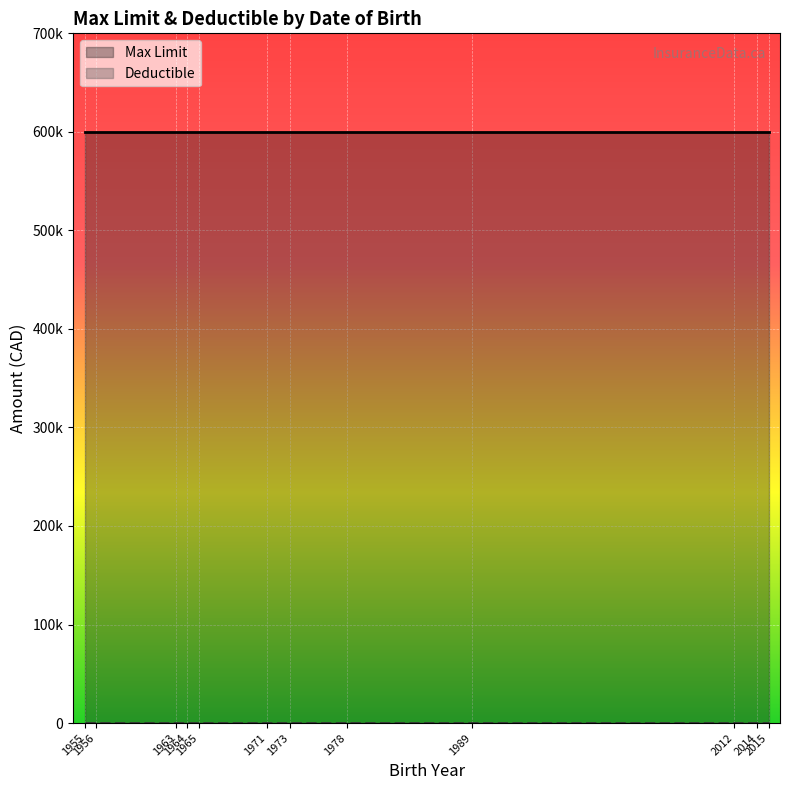

How many lines are shown in the chart?

2